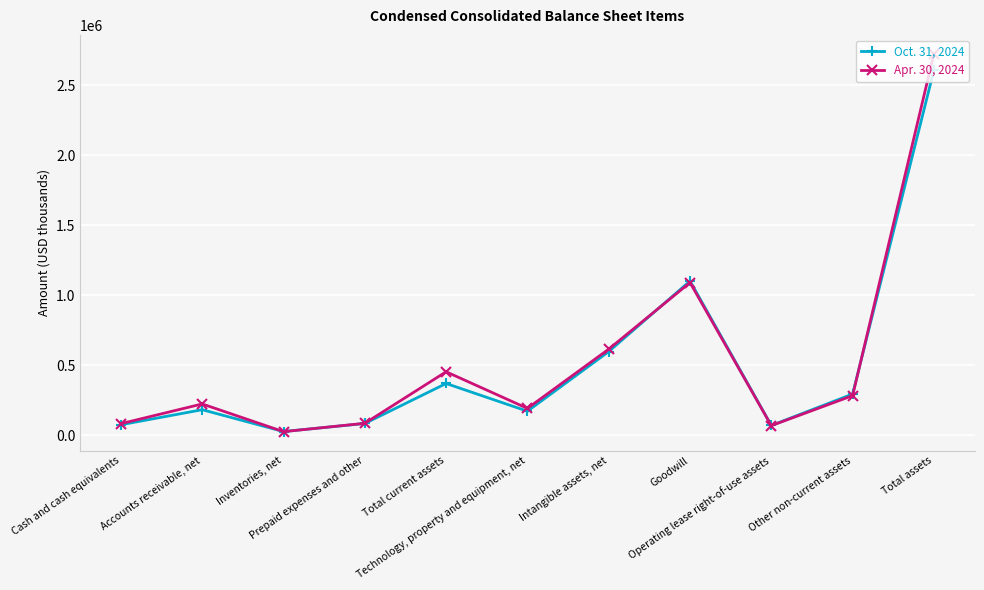

Which series has the largest range (max minus min)?

Apr. 30, 2024